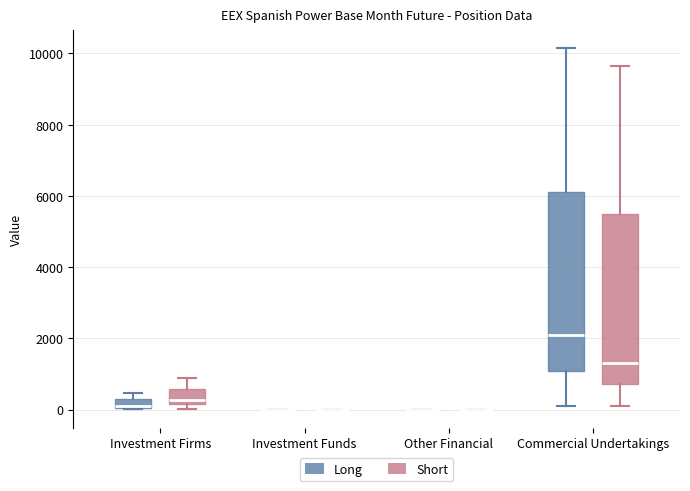

Where does the upper whisker of the box for Investment Firms (Short) end on the y-axis? The values are not printed on the chart, so give them approximately, as read against the axis.

800